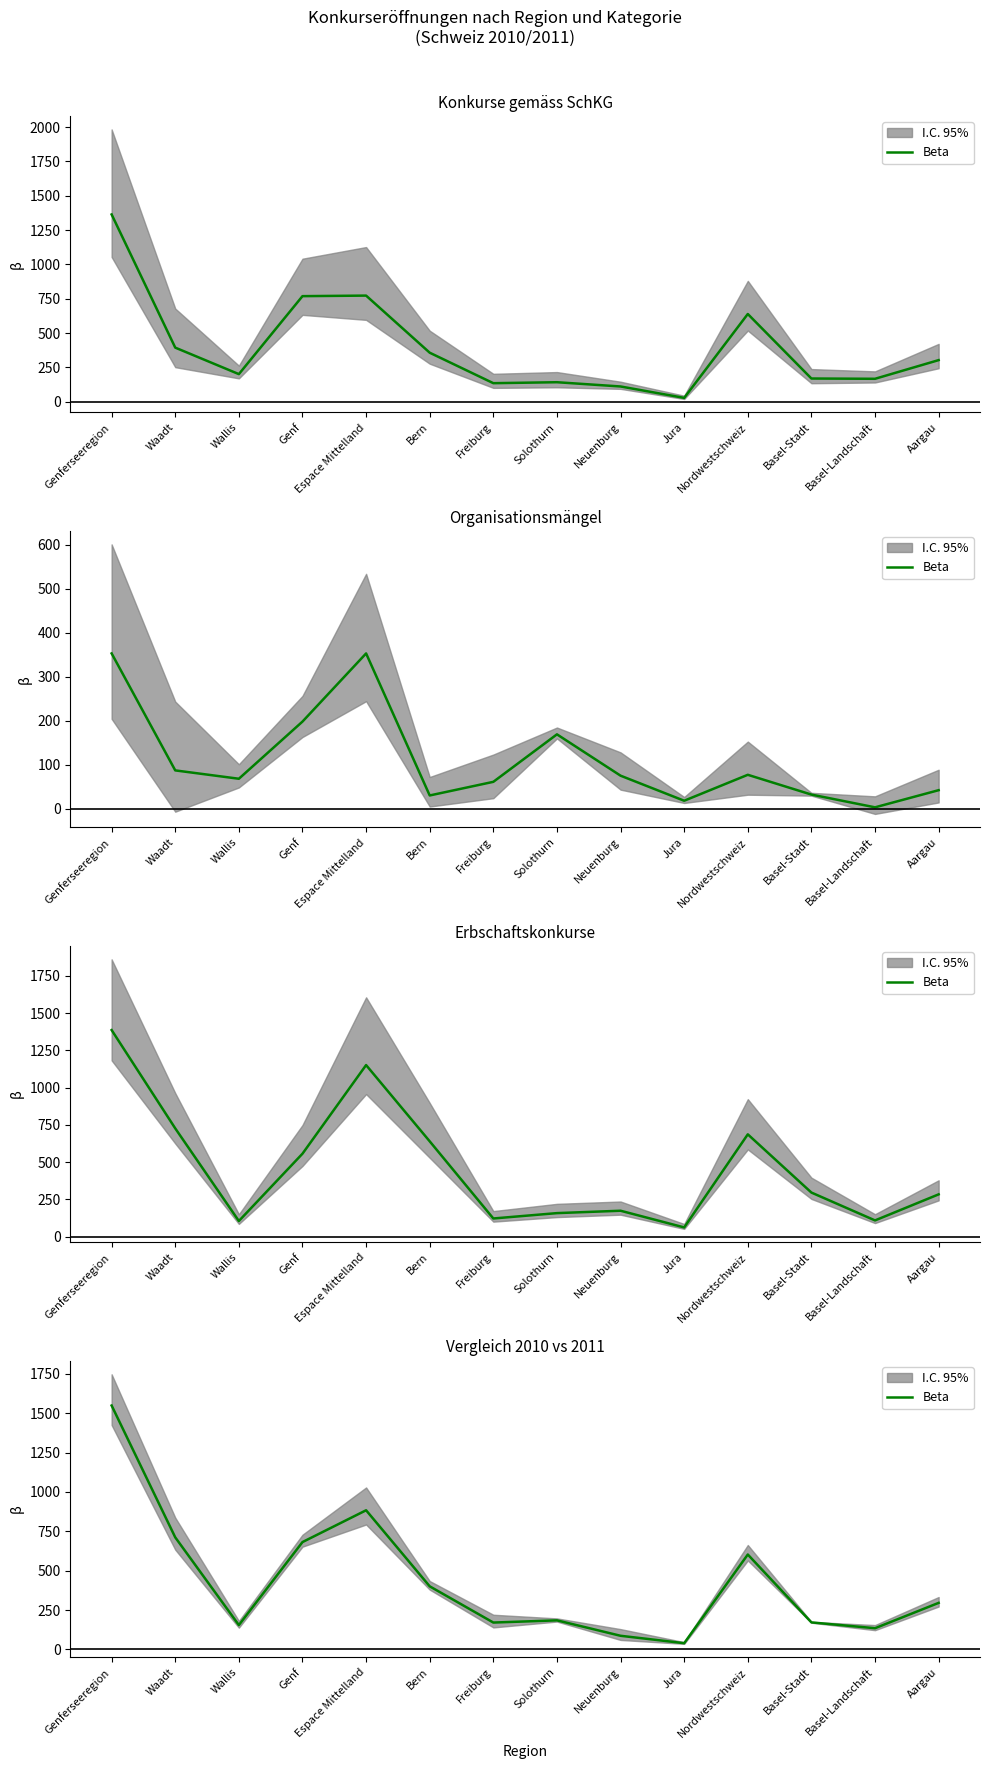

Rank the categories by value from highest to lowest.

Genferseeregion, Espace Mittelland, Waadt, Genf, Nordwestschweiz, Bern, Aargau, Solothurn, Basel-Stadt, Freiburg, Wallis, Basel-Landschaft, Neuenburg, Jura